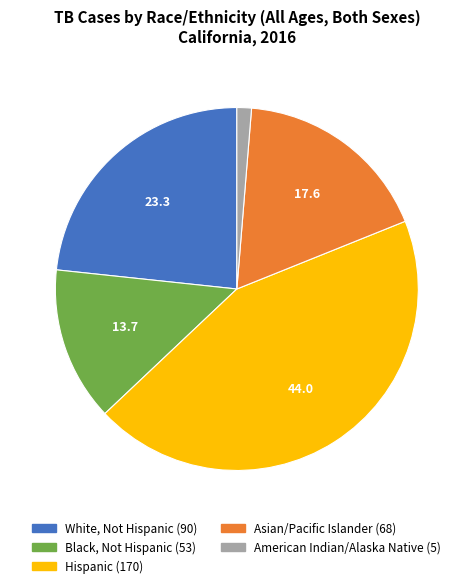

Combined, do American Indian/Alaska Native and Hispanic account for over 50%?

No